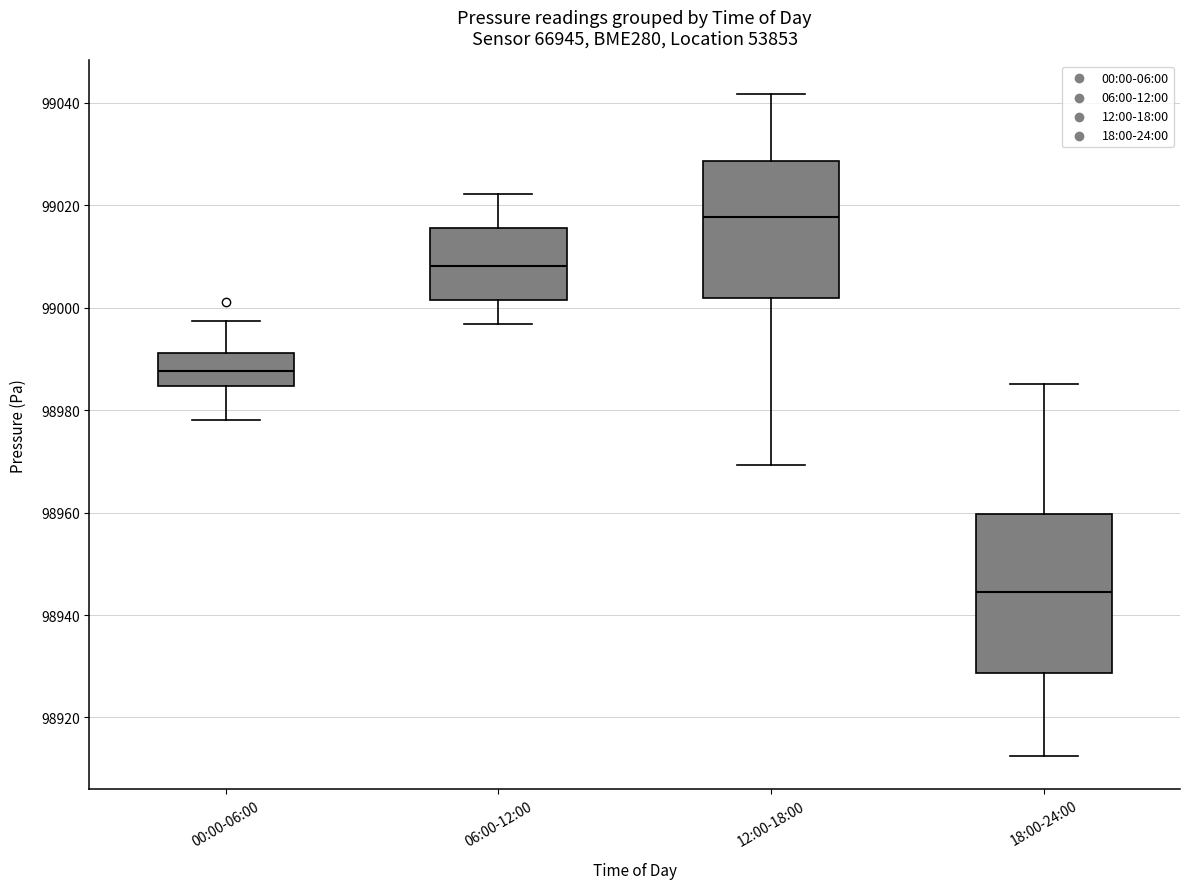

Reading left to right, transcribe this box plot: for each box, give where its median line is, the range the box spans, and where its two whiskers end, as read against the y-axis. The values are not printed on the chart, so give them approximately, as read against the axis.

00:00-06:00: median 98988, box 98984 to 98992, whiskers 98978 to 98998
06:00-12:00: median 99008, box 99002 to 99016, whiskers 98996 to 99022
12:00-18:00: median 99018, box 99002 to 99028, whiskers 98970 to 99042
18:00-24:00: median 98944, box 98928 to 98960, whiskers 98912 to 98986